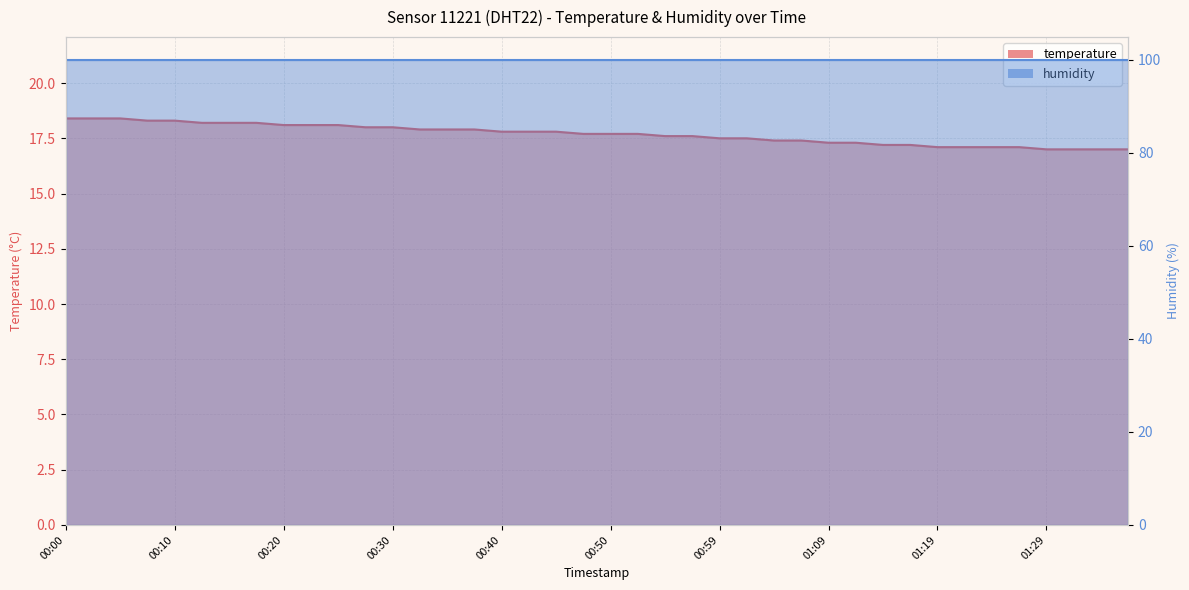

What is the label of the 2nd point from the left?

00:03